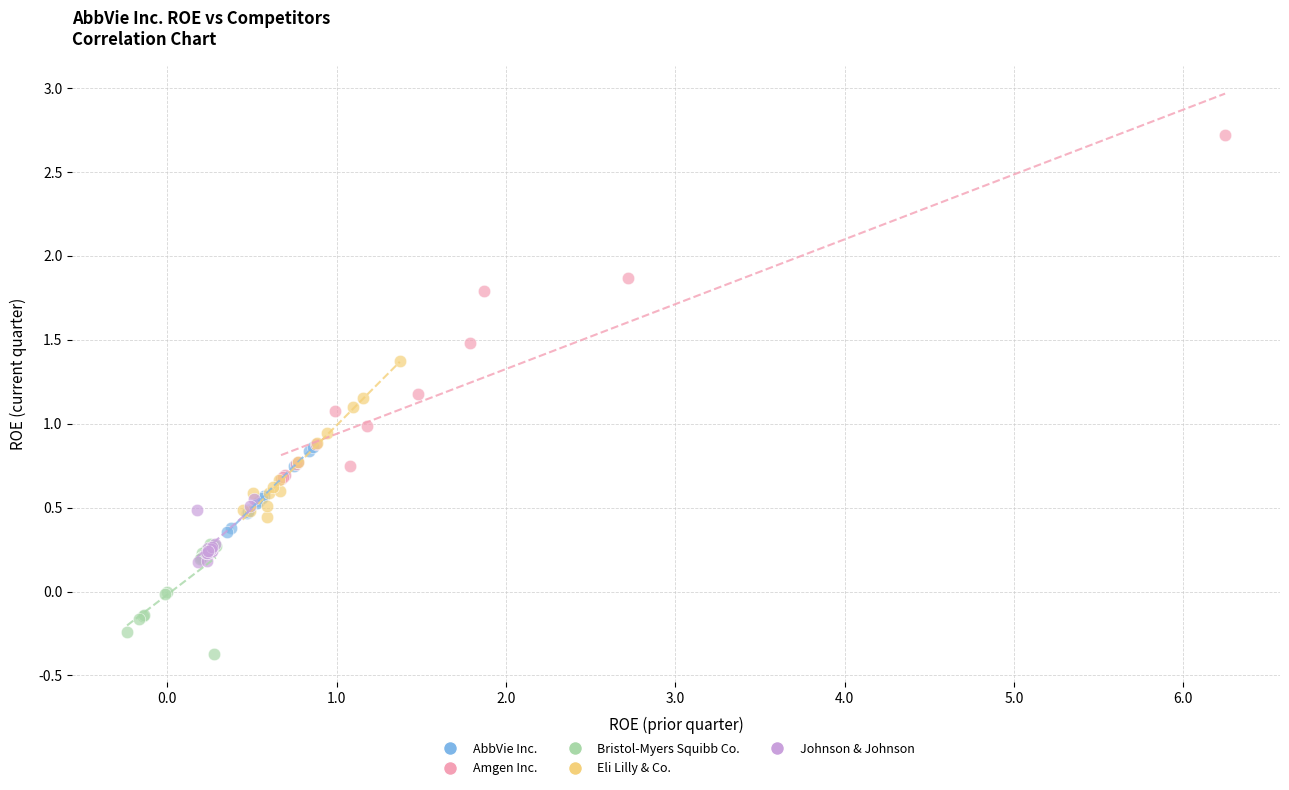

Which series contains the lowest Y value?

Bristol-Myers Squibb Co.